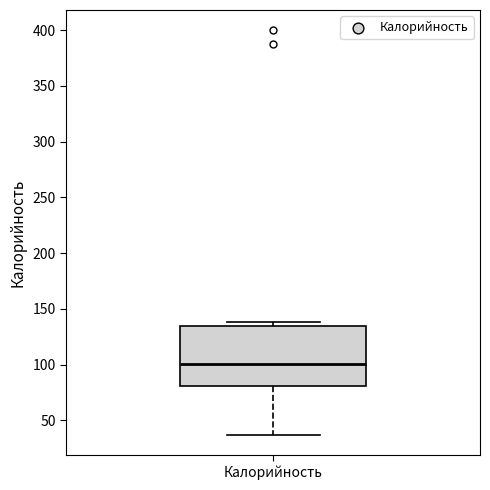

Transcribe this box plot: give where the median line is, the range the box spans, and where the two whiskers end, as read against the y-axis. The values are not printed on the chart, so give them approximately, as read against the axis.

median 100, box 80 to 135, whiskers 35 to 140